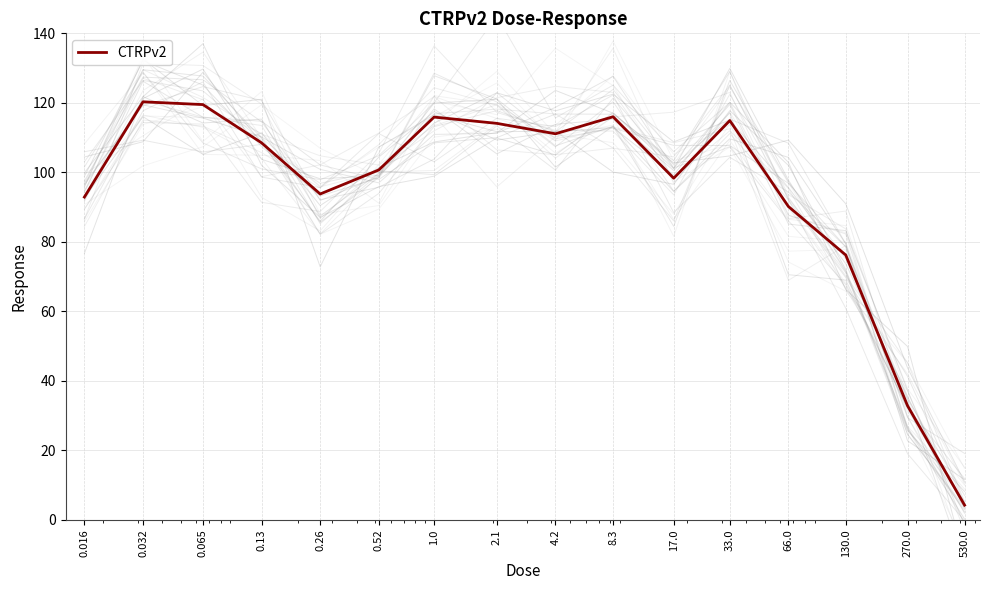

List the labels in order of value, smallest first.

530.0, 270.0, 130.0, 66.0, 0.016, 0.26, 17.0, 0.52, 0.13, 4.2, 2.1, 33.0, 1.0, 8.3, 0.065, 0.032